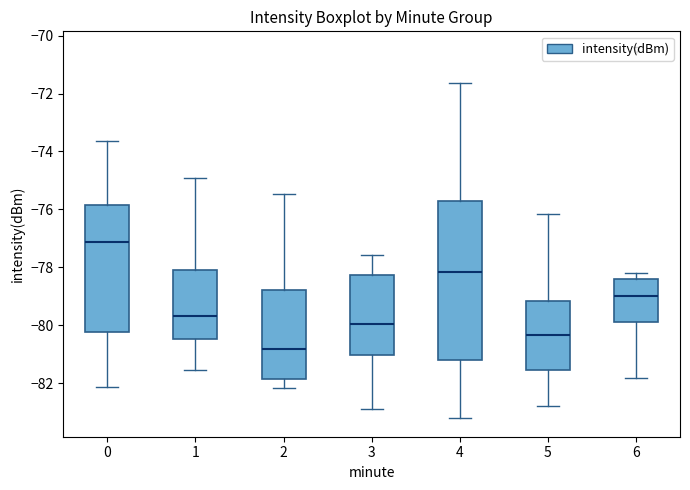

Reading left to right, transcribe this box plot: for each box, give where its median line is, the range the box spans, and where its two whiskers end, as read against the y-axis. The values are not printed on the chart, so give them approximately, as read against the axis.

0: median -77.2, box -80.2 to -75.8, whiskers -82.2 to -73.6
1: median -79.6, box -80.4 to -78.0, whiskers -81.6 to -74.8
2: median -80.8, box -81.8 to -78.8, whiskers -82.2 to -75.4
3: median -80.0, box -81.0 to -78.2, whiskers -82.8 to -77.6
4: median -78.2, box -81.2 to -75.8, whiskers -83.2 to -71.6
5: median -80.4, box -81.6 to -79.2, whiskers -82.8 to -76.2
6: median -79.0, box -79.8 to -78.4, whiskers -81.8 to -78.2